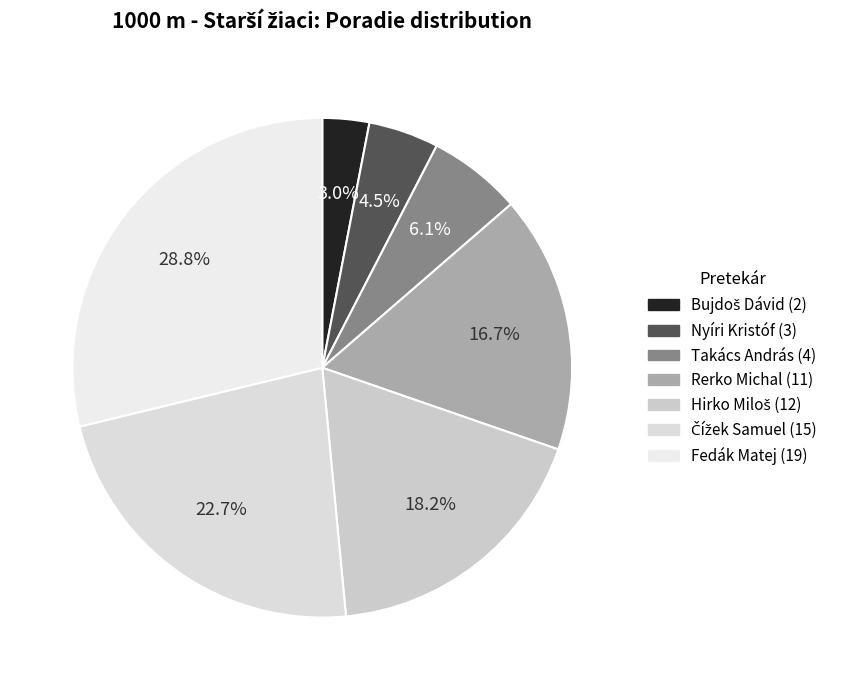

How many segments does this pie chart have?

7